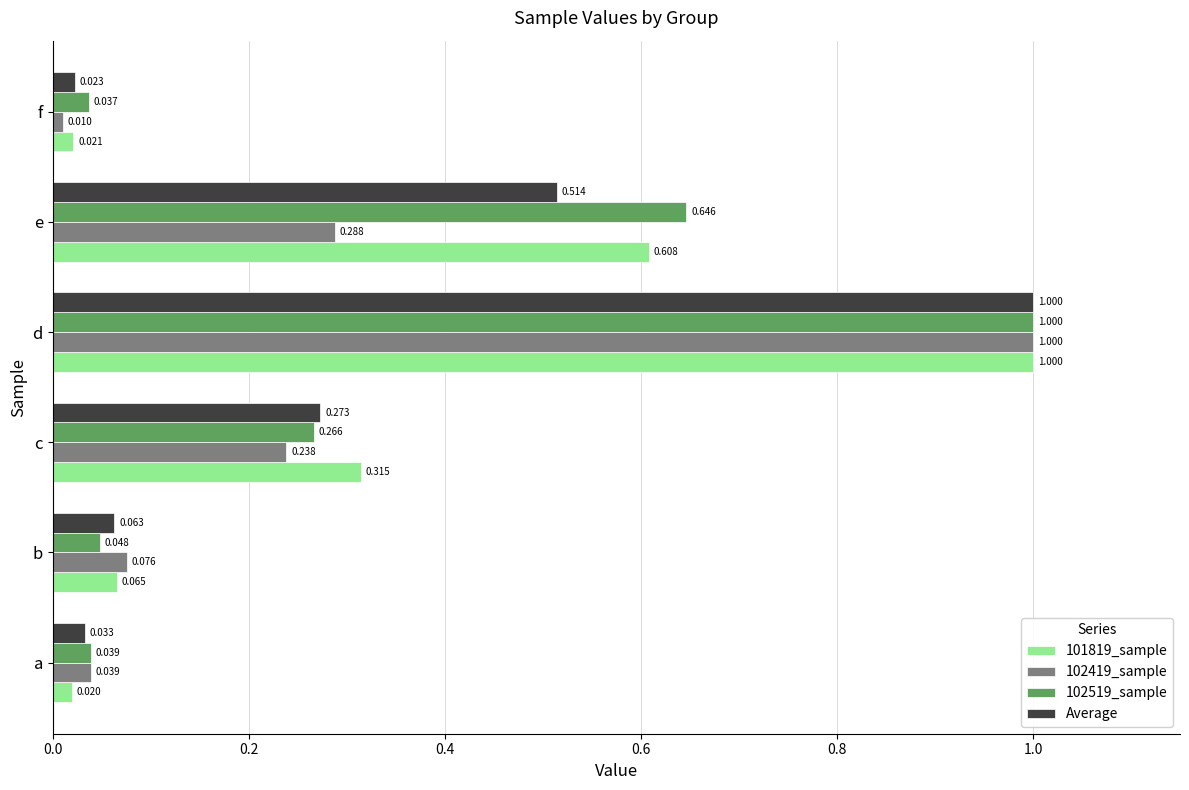

At which category is the sum across all series the highest?

d